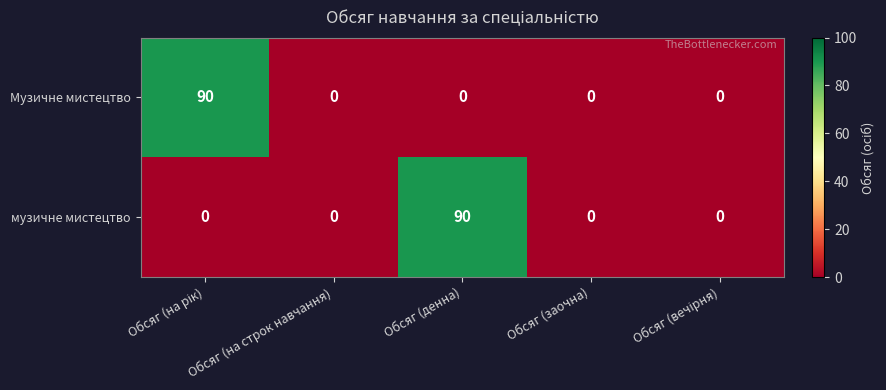

At Обсяг (денна), list the series in order from largest to smallest.

музичне мистецтво, Музичне мистецтво